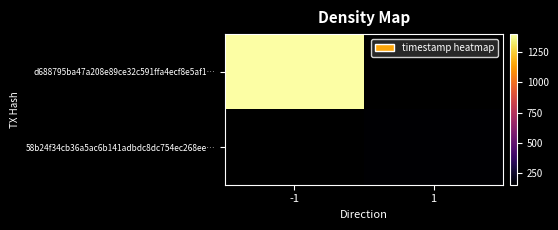

Reading left to right, what are all the values shown in this chart?

d688795ba47a208e89ce32c591ffa4ecf8e5af1…: -1=1623961397	1=0
58b24f34cb36a5ac6b141adbdc8dc754ec268ee…: -1=0	1=1623960156